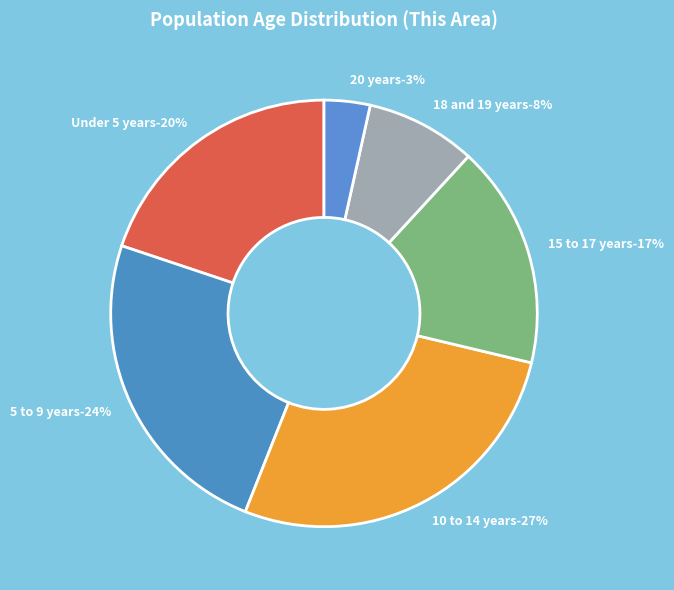

How many slices are in this pie chart?

6